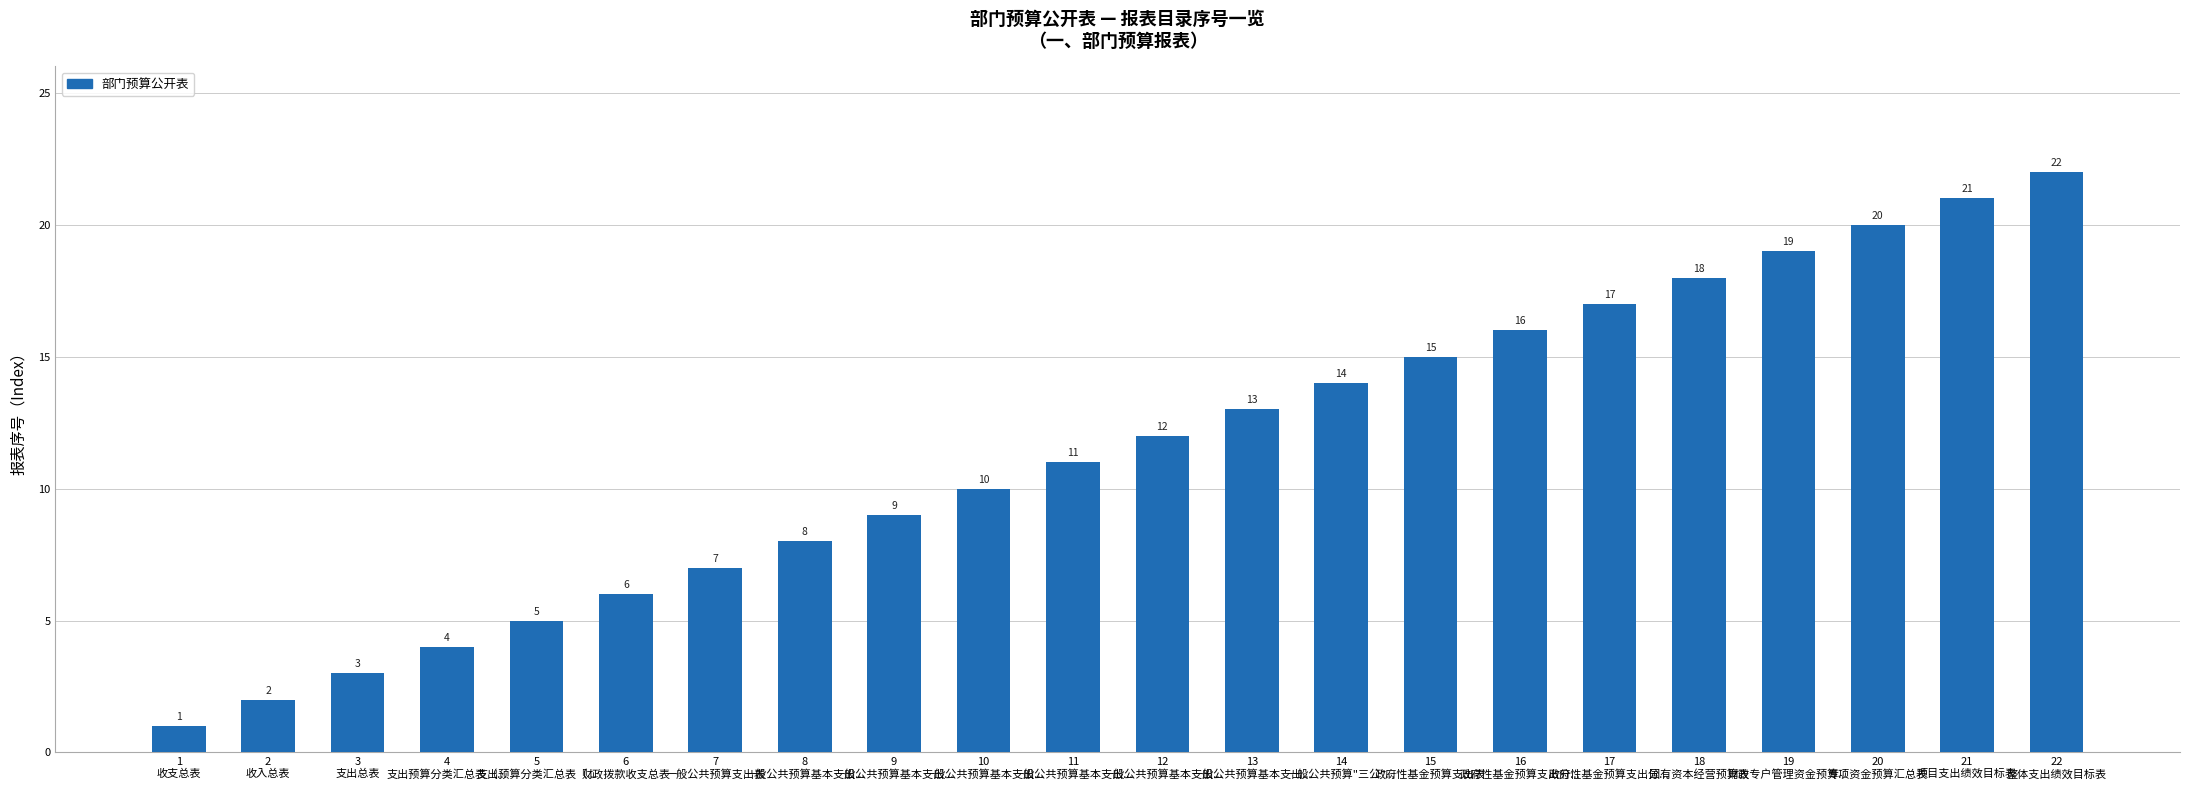

Reading right to left, transcribe all the data shown in this chart.

22
整体支出绩效目标表=22	21
项目支出绩效目标表=21	20
专项资金预算汇总表=20	19
财政专户管理资金预算...=19	18
国有资本经营预算表=18	17
政府性基金预算支出分...=17	16
政府性基金预算支出分...=16	15
政府性基金预算支出表=15	14
一般公共预算"三公"...=14	13
一般公共预算基本支出...=13	12
一般公共预算基本支出...=12	11
一般公共预算基本支出...=11	10
一般公共预算基本支出...=10	9
一般公共预算基本支出...=9	8
一般公共预算基本支出...=8	7
一般公共预算支出表=7	6
财政拨款收支总表=6	5
支出预算分类汇总表（...=5	4
支出预算分类汇总表（...=4	3
支出总表=3	2
收入总表=2	1
收支总表=1